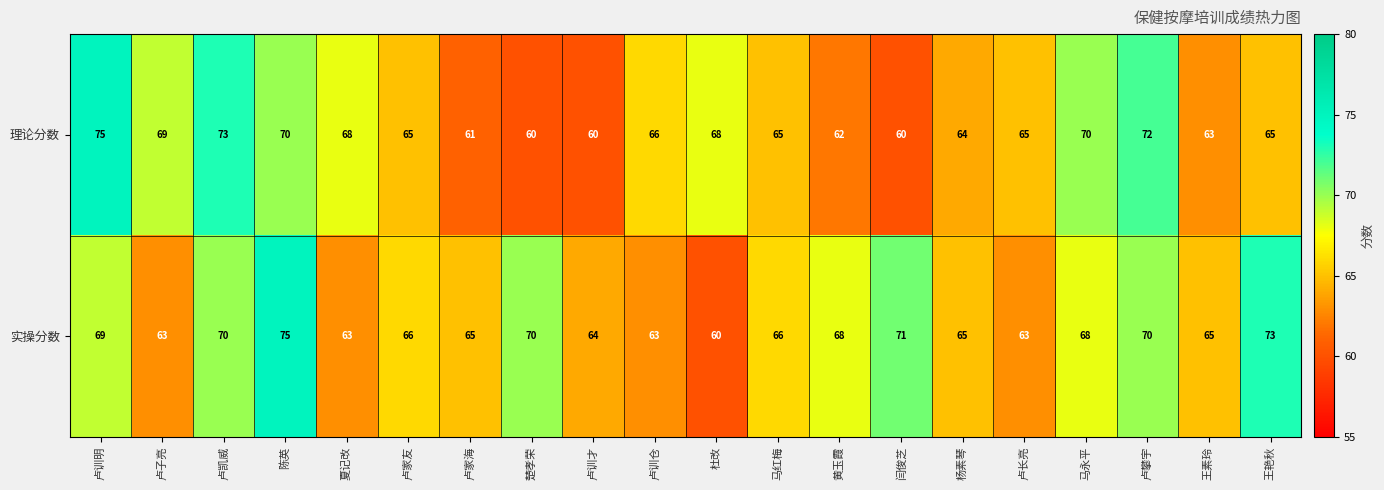

True or false: 实操分数 has a value of 25 at 马永平.

False